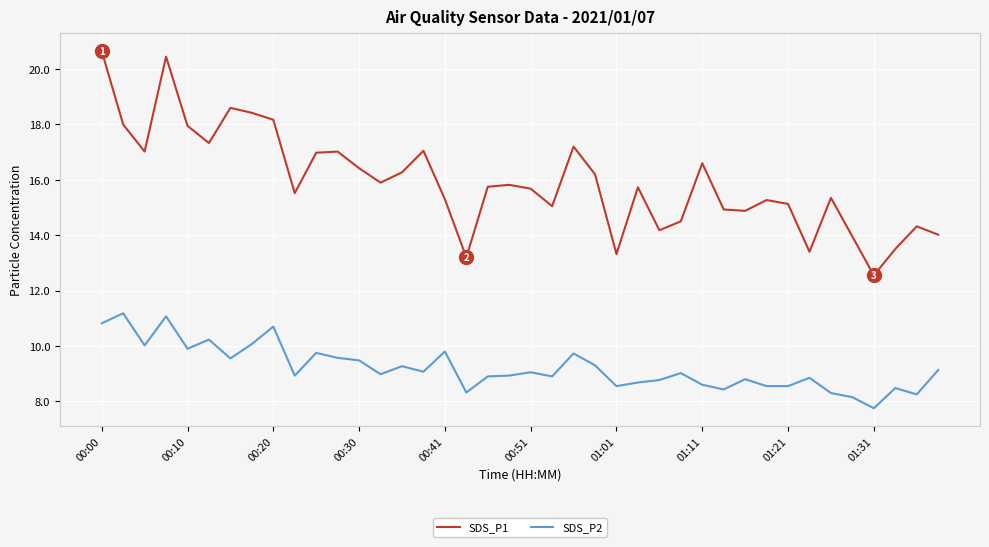

Which series has the largest total across all categories?

SDS_P1